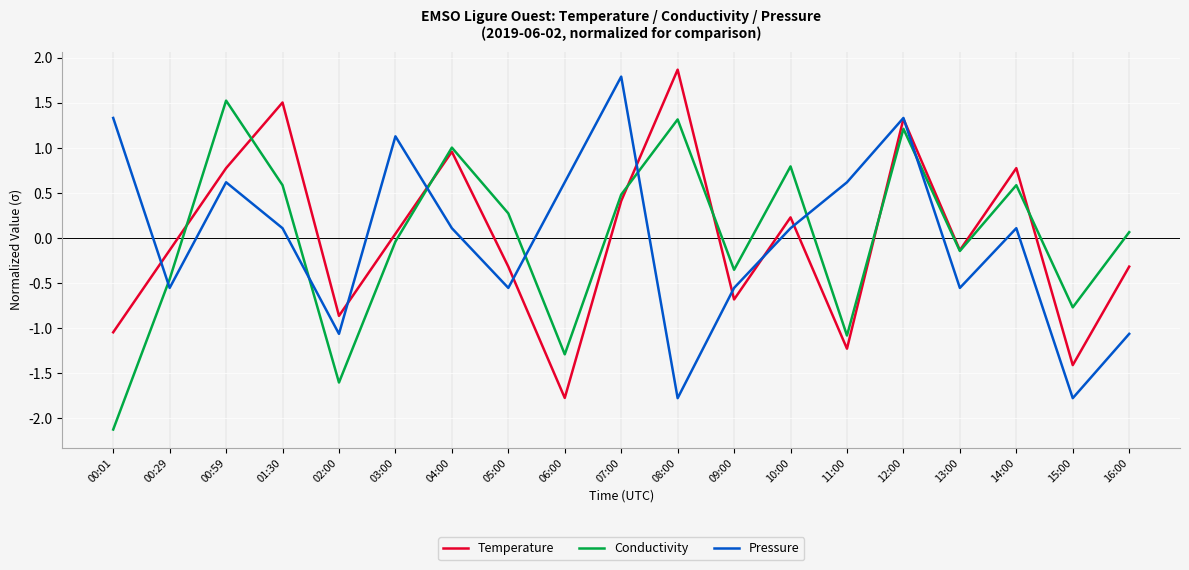

The Conductivity series shows 1.2 at 12:00. True or false?

True